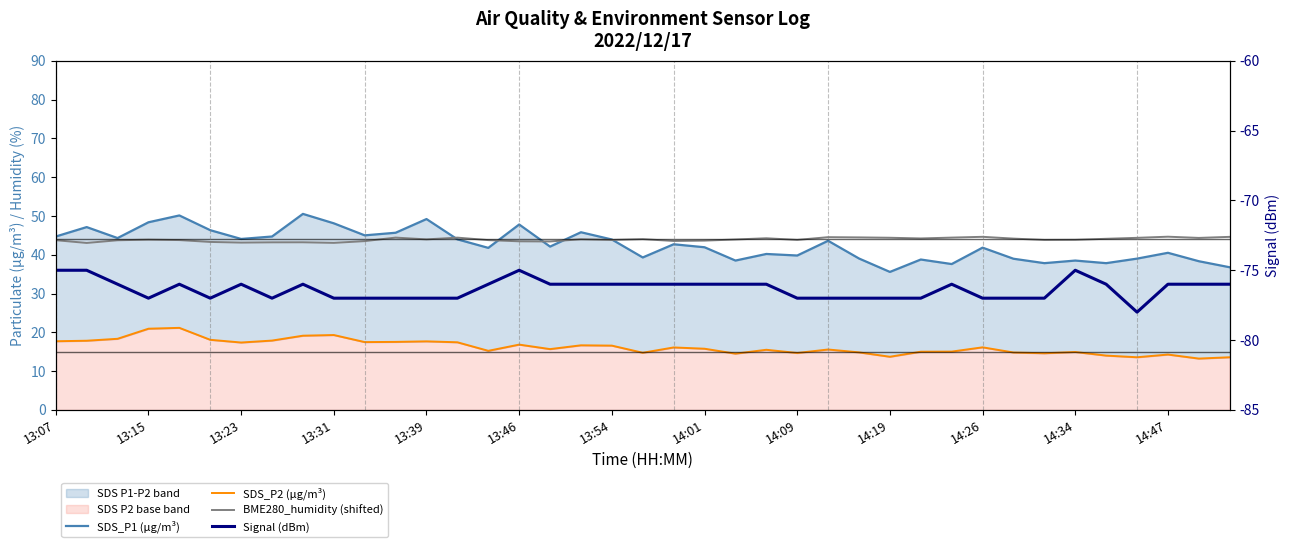

What is the value of the SDS_P1 (μg/m³) point at the 28th from the left?

35.6